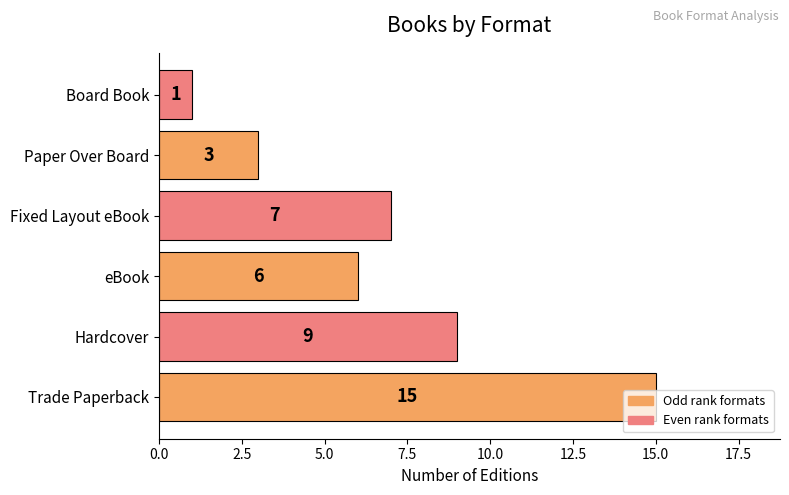

How many bars are there in total?

6